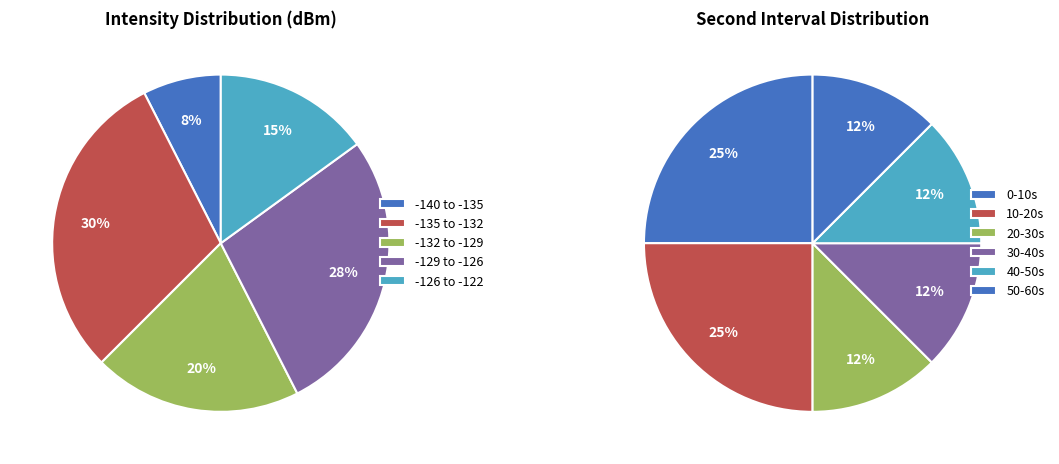

Is there a majority slice in this chart?

No